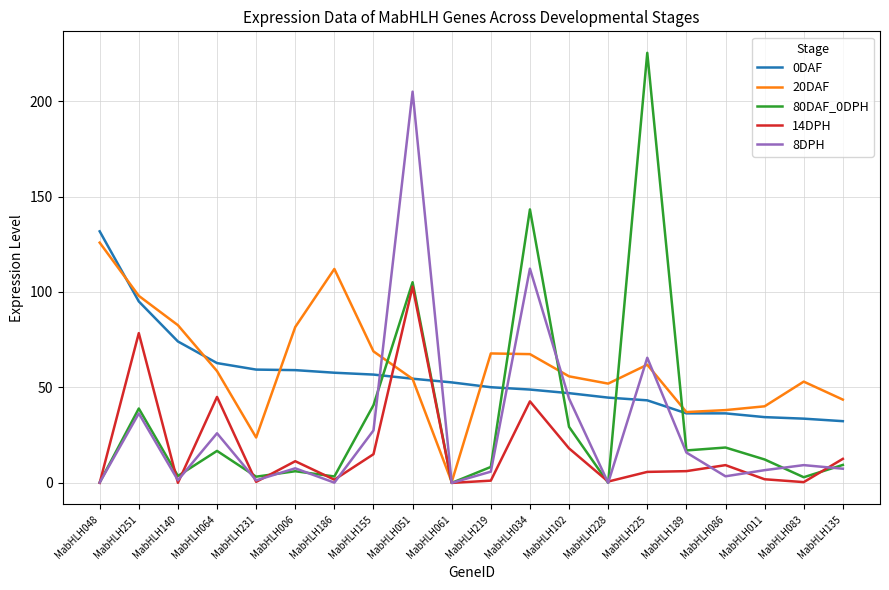

What is the difference between the highest and lowest values at MabHLH219?

66.6